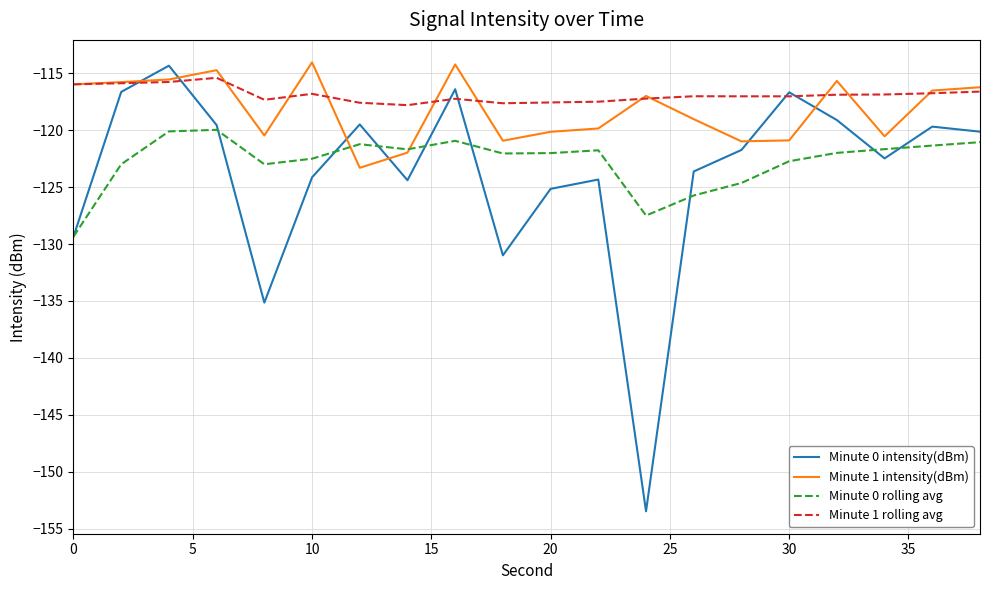

Rank the series by their average value, from highest to lowest.

Minute 1 rolling avg, Minute 1 intensity(dBm), Minute 0 rolling avg, Minute 0 intensity(dBm)